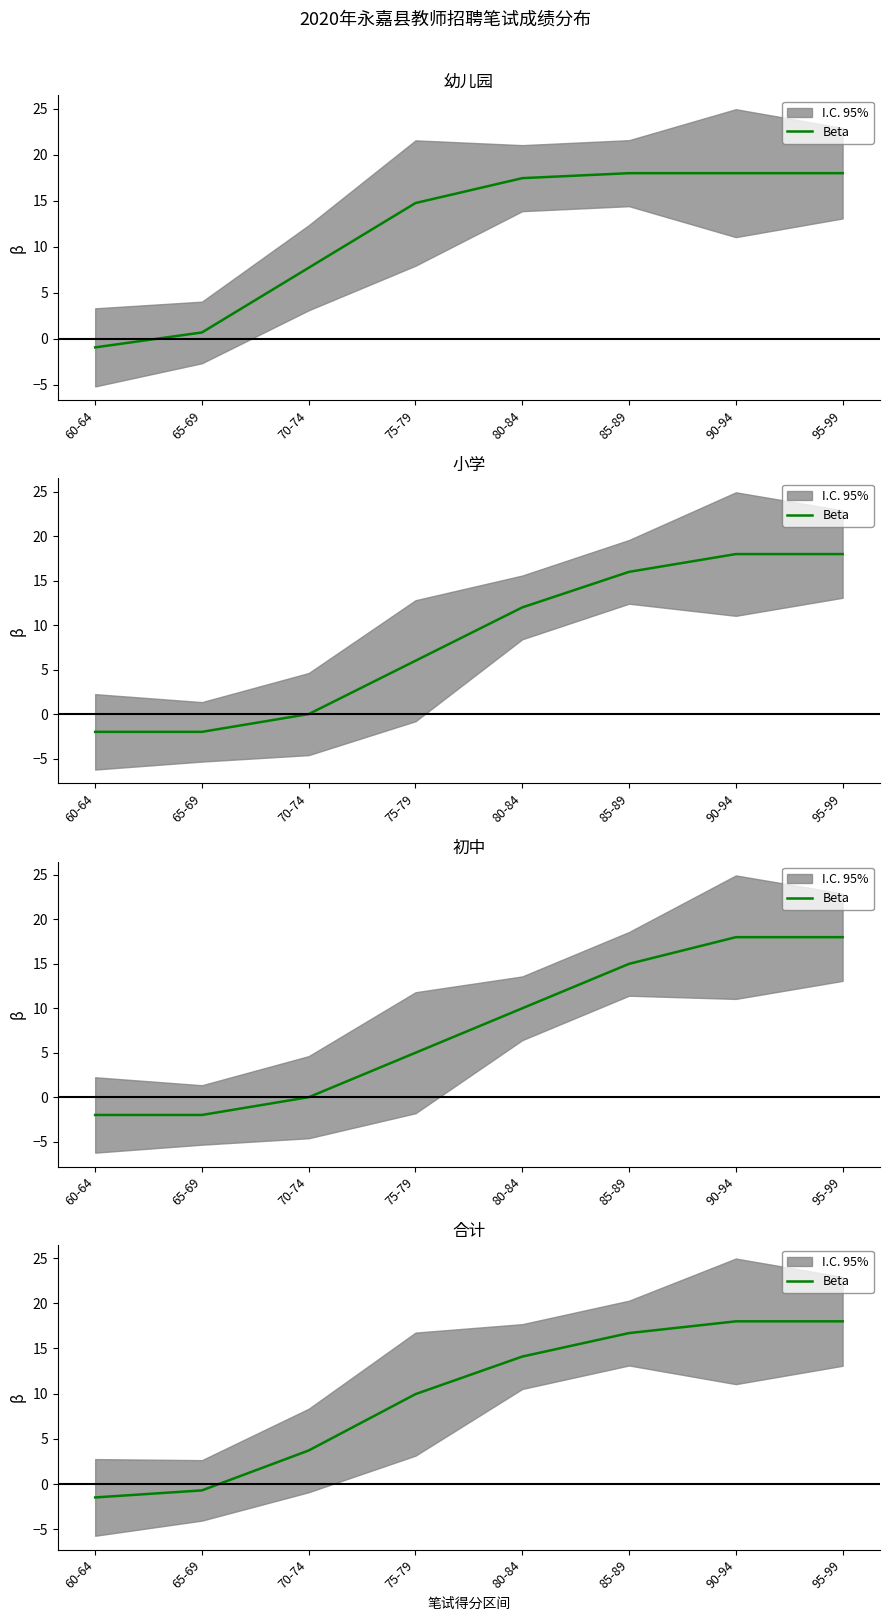

Is this an area chart (filled region under the line)?

No